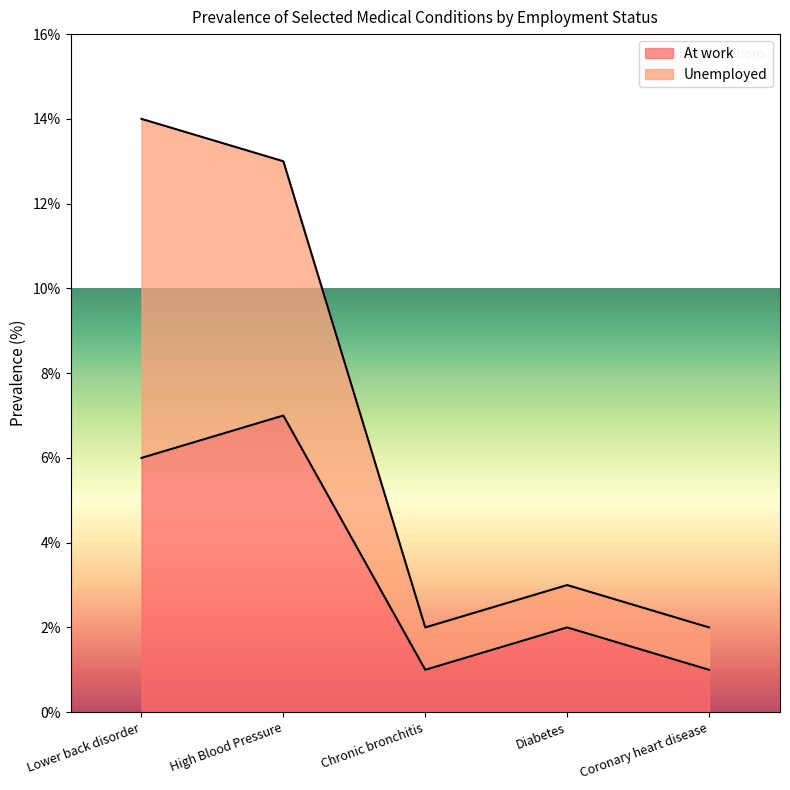

What is the approximate value of At work at Chronic bronchitis?

1